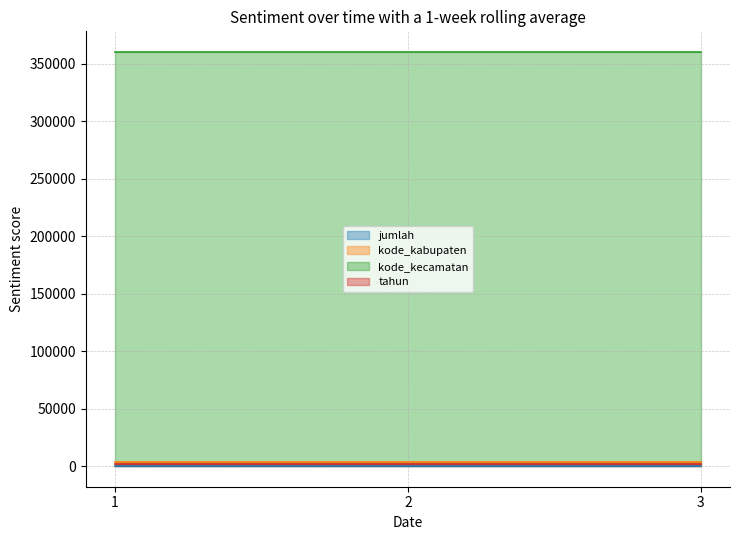

Does the chart display data point markers on the line(s)?

No